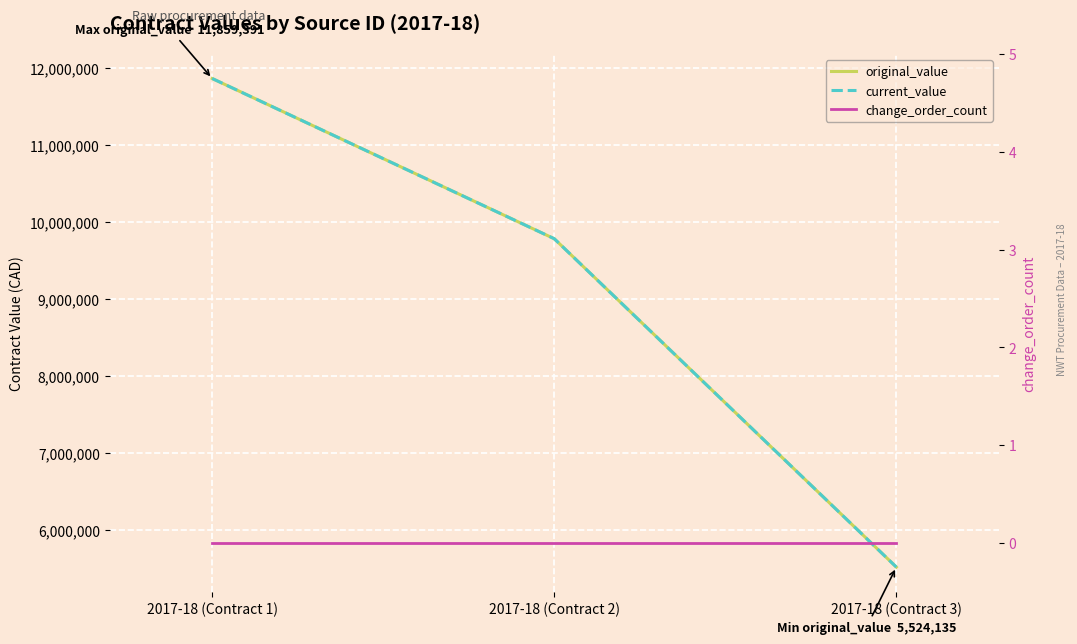

What is the lowest value of the current_value series?

5524135.0